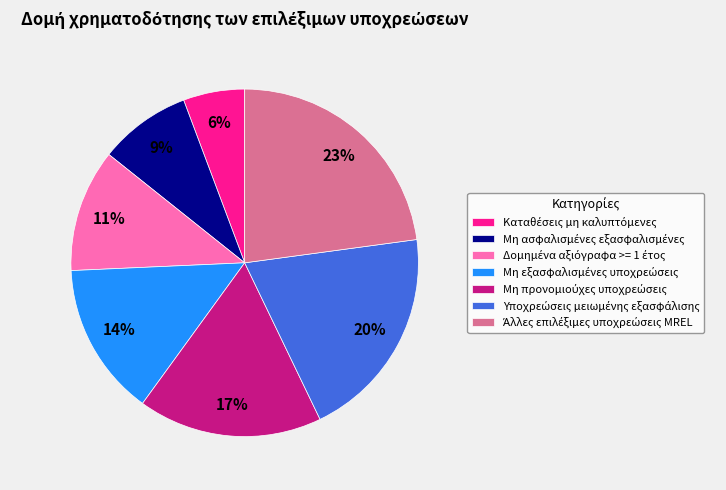

Is there a majority slice in this chart?

No